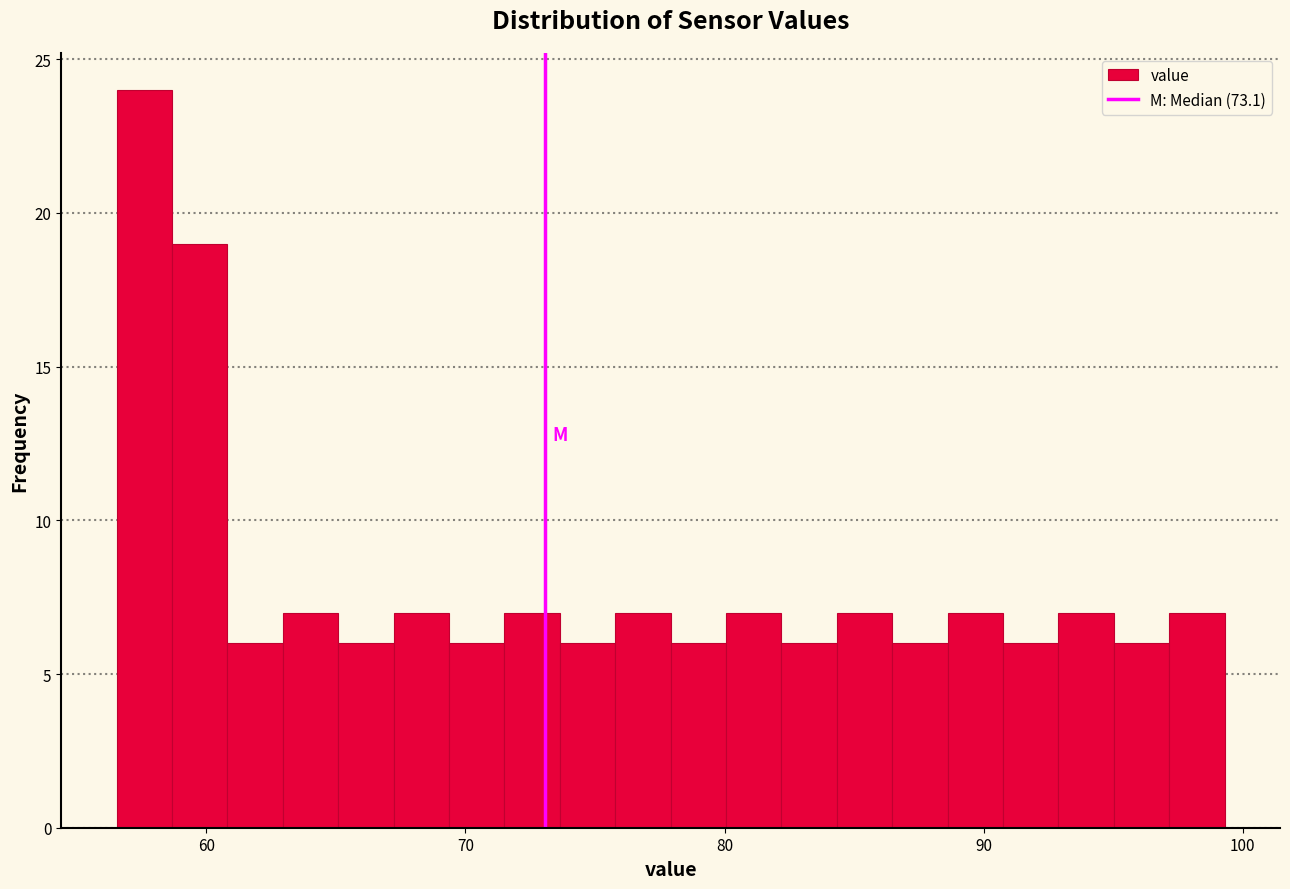

Around what value on the x-axis is the tallest bar? Give the approximate position of its centre, as read against the axis.

58